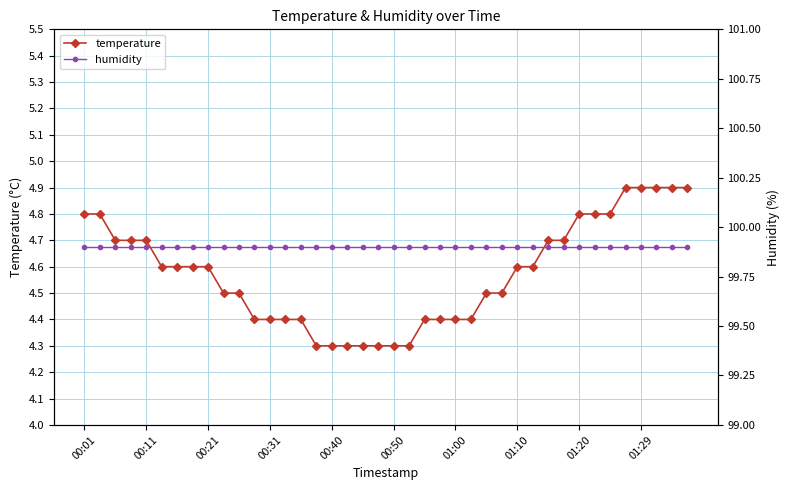

What is the highest value of the temperature series?

4.9